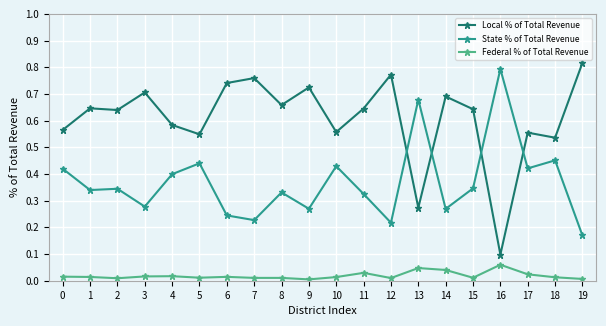

How many Local % of Total Revenue values are between 0 and 1?

20